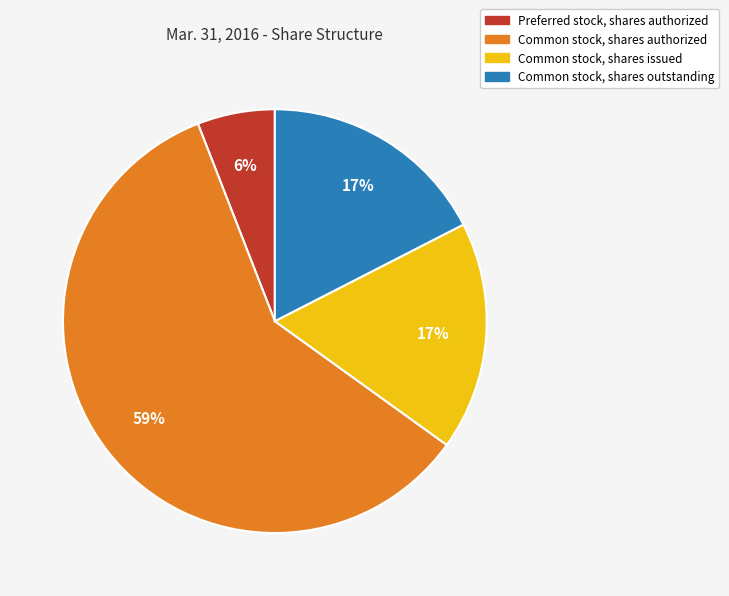

Is it true that Common stock, shares outstanding is 17% of the pie?

True